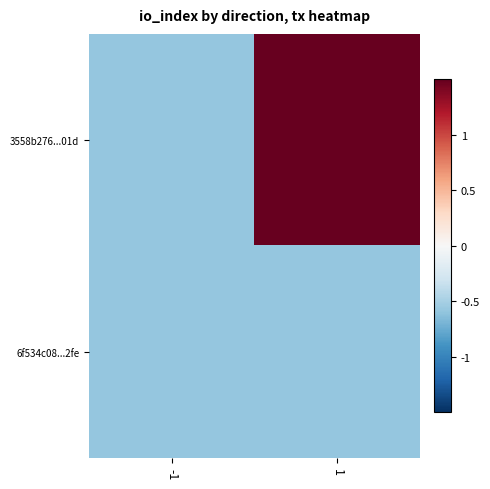

How many data points does each series have?

2